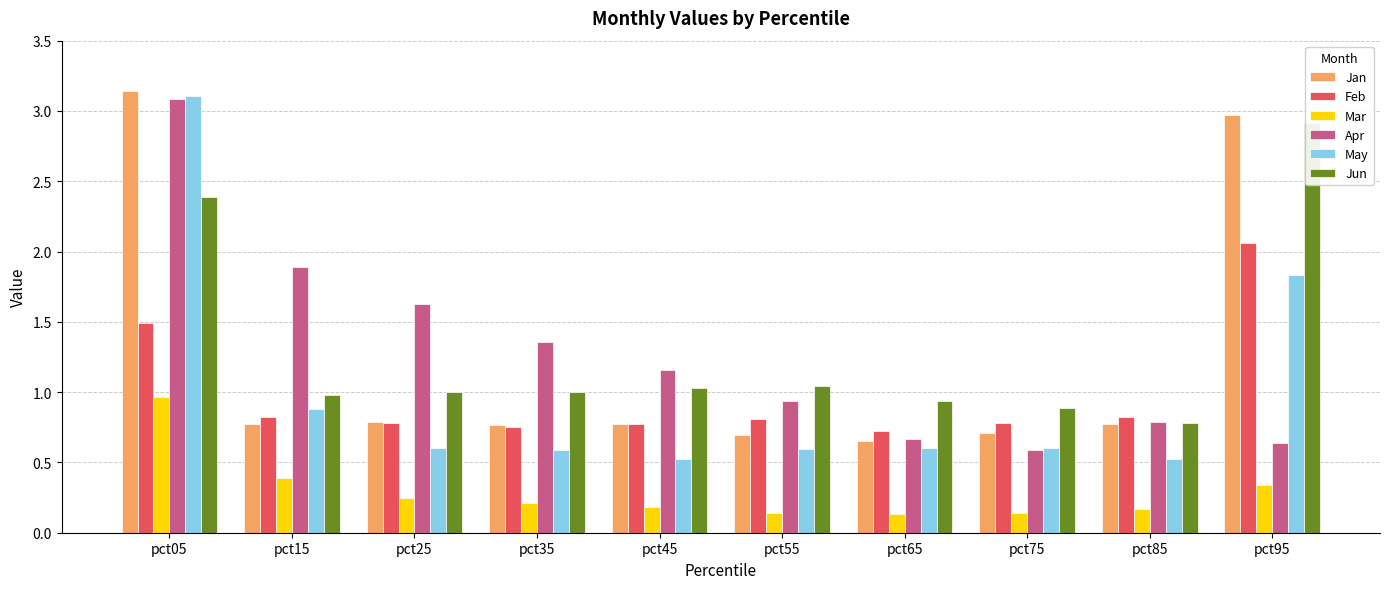

Reading right to left, extract all data points from this chart.

Jan: pct95=3.0	pct85=0.8	pct75=0.7	pct65=0.7	pct55=0.7	pct45=0.8	pct35=0.8	pct25=0.8	pct15=0.8	pct05=3.1
Feb: pct95=2.1	pct85=0.8	pct75=0.8	pct65=0.7	pct55=0.8	pct45=0.8	pct35=0.8	pct25=0.8	pct15=0.8	pct05=1.5
Mar: pct95=0.3	pct85=0.2	pct75=0.1	pct65=0.1	pct55=0.1	pct45=0.2	pct35=0.2	pct25=0.2	pct15=0.4	pct05=1.0
Apr: pct95=0.6	pct85=0.8	pct75=0.6	pct65=0.7	pct55=0.9	pct45=1.2	pct35=1.4	pct25=1.6	pct15=1.9	pct05=3.1
May: pct95=1.8	pct85=0.5	pct75=0.6	pct65=0.6	pct55=0.6	pct45=0.5	pct35=0.6	pct25=0.6	pct15=0.9	pct05=3.1
Jun: pct95=2.9	pct85=0.8	pct75=0.9	pct65=0.9	pct55=1.0	pct45=1.0	pct35=1.0	pct25=1.0	pct15=1.0	pct05=2.4